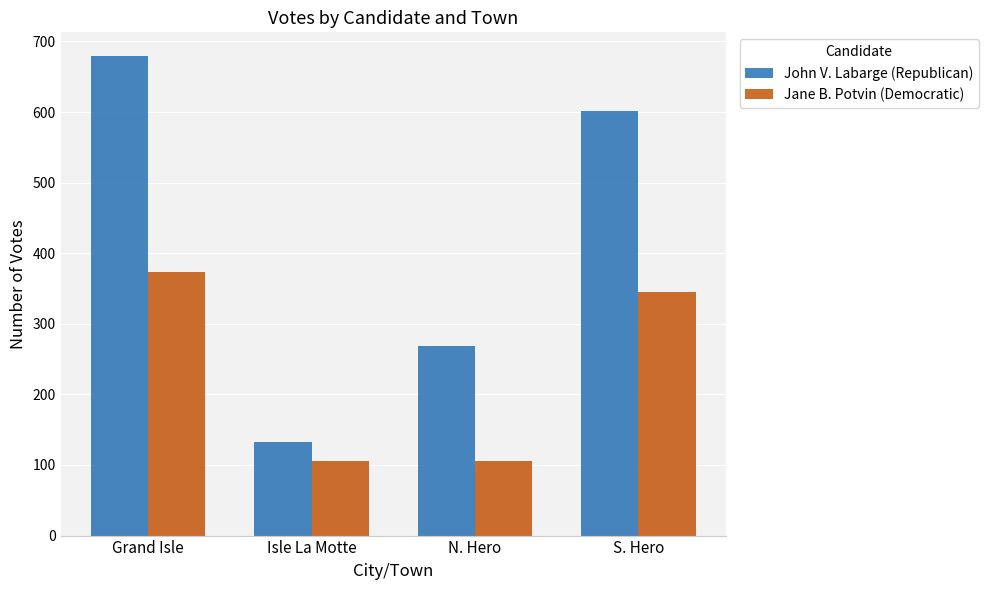

Which series has the largest range (max minus min)?

John V. Labarge (Republican)